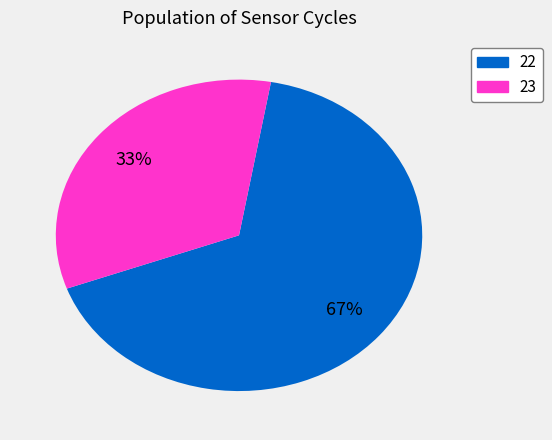

Is there a majority slice in this chart?

Yes